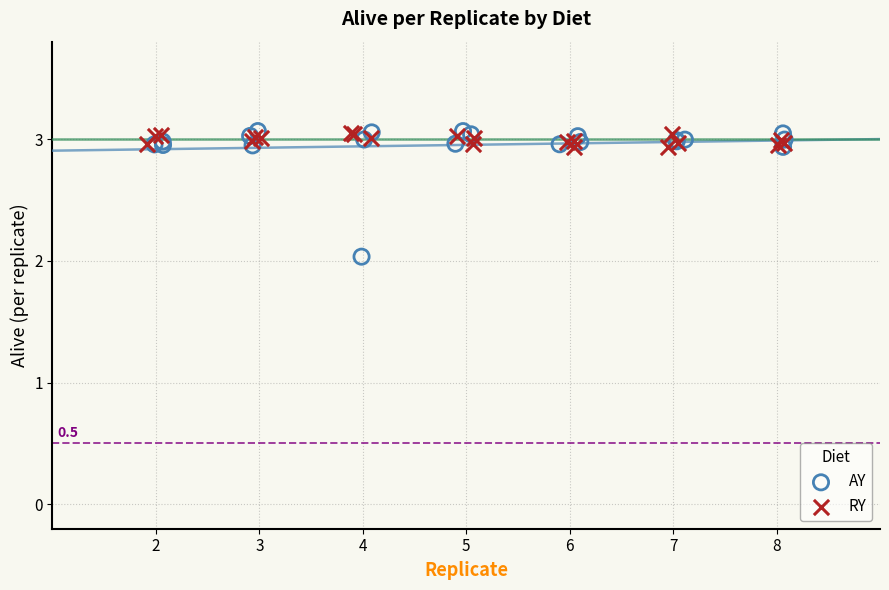

Which series has the largest Y range (max minus min)?

AY